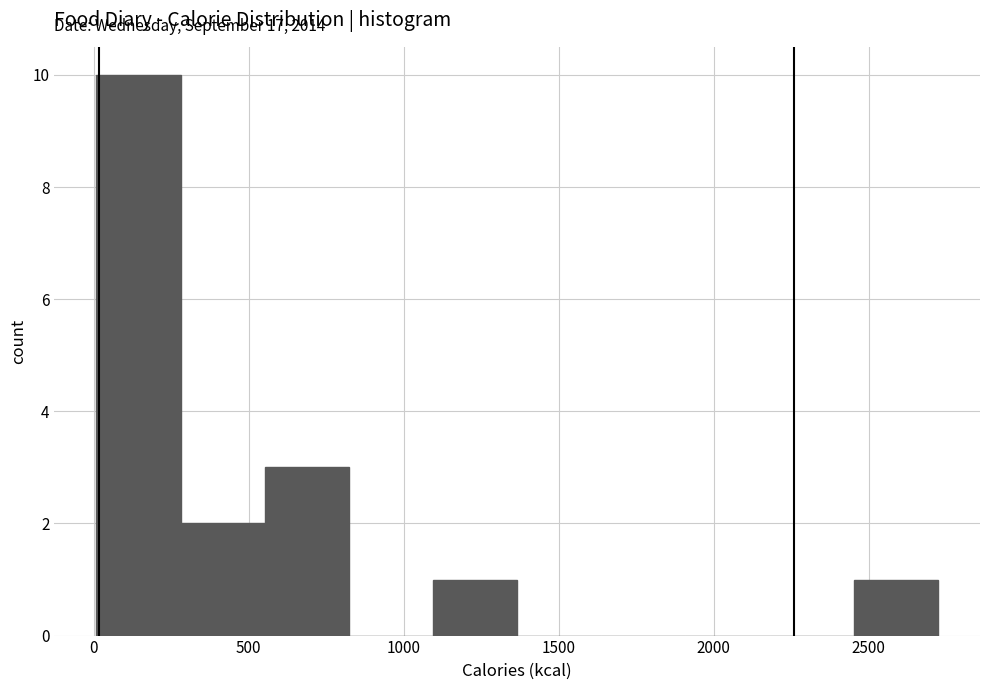

Which range on the x-axis has the tallest bar?

0 to 300